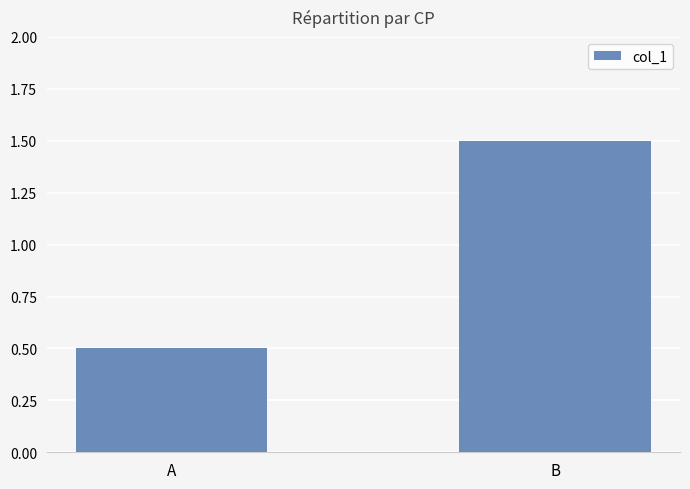

What is the value of the 1st bar from the left?

0.5